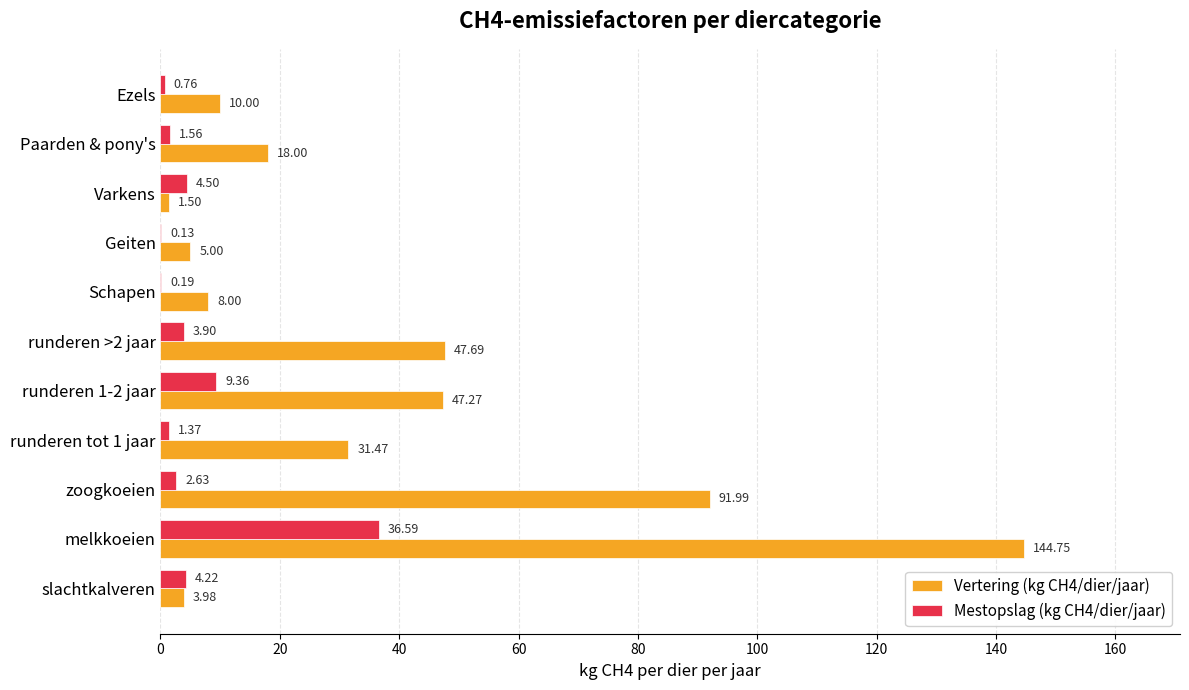

Which label corresponds to the largest value in the chart?

melkkoeien